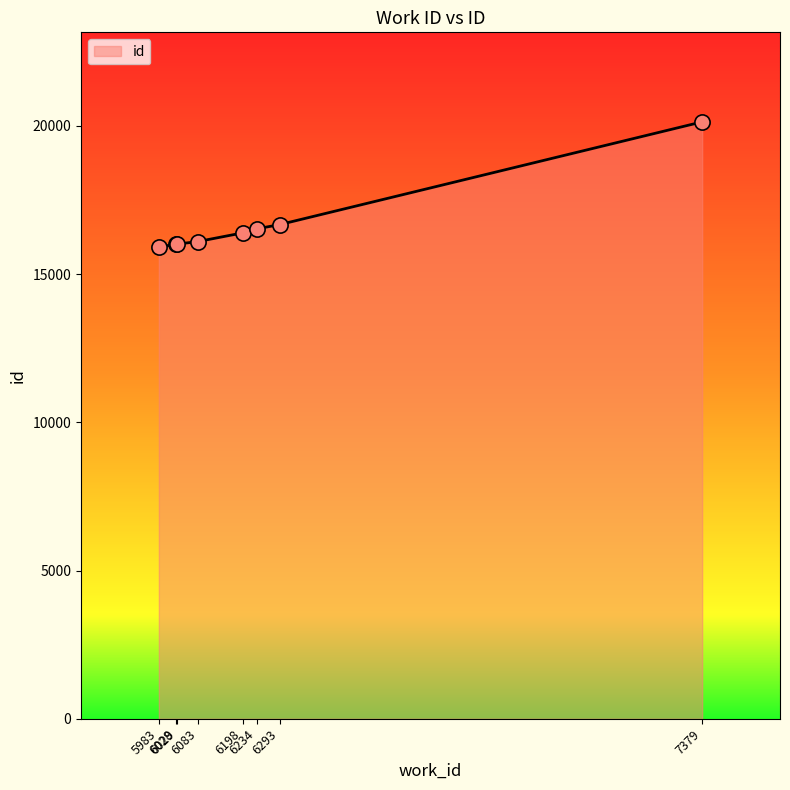

What is the ratio of the value at 6293 to the value at 7379?

0.8